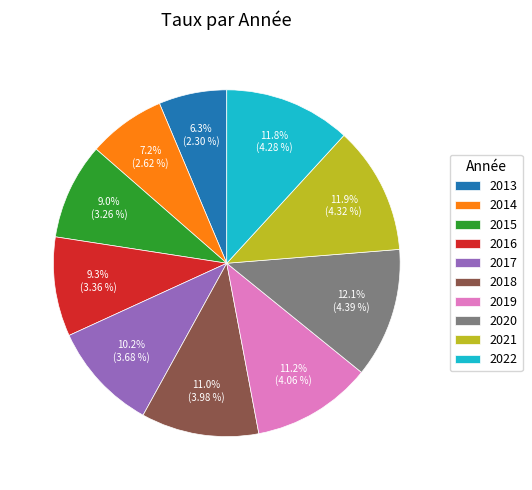

How many slices are in this pie chart?

10